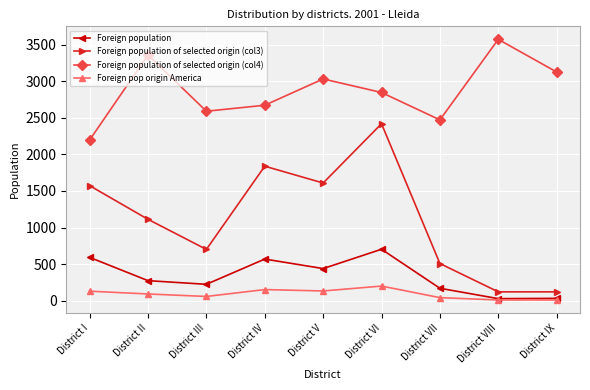

Which series has the largest total across all categories?

Foreign population of selected origin (col4)